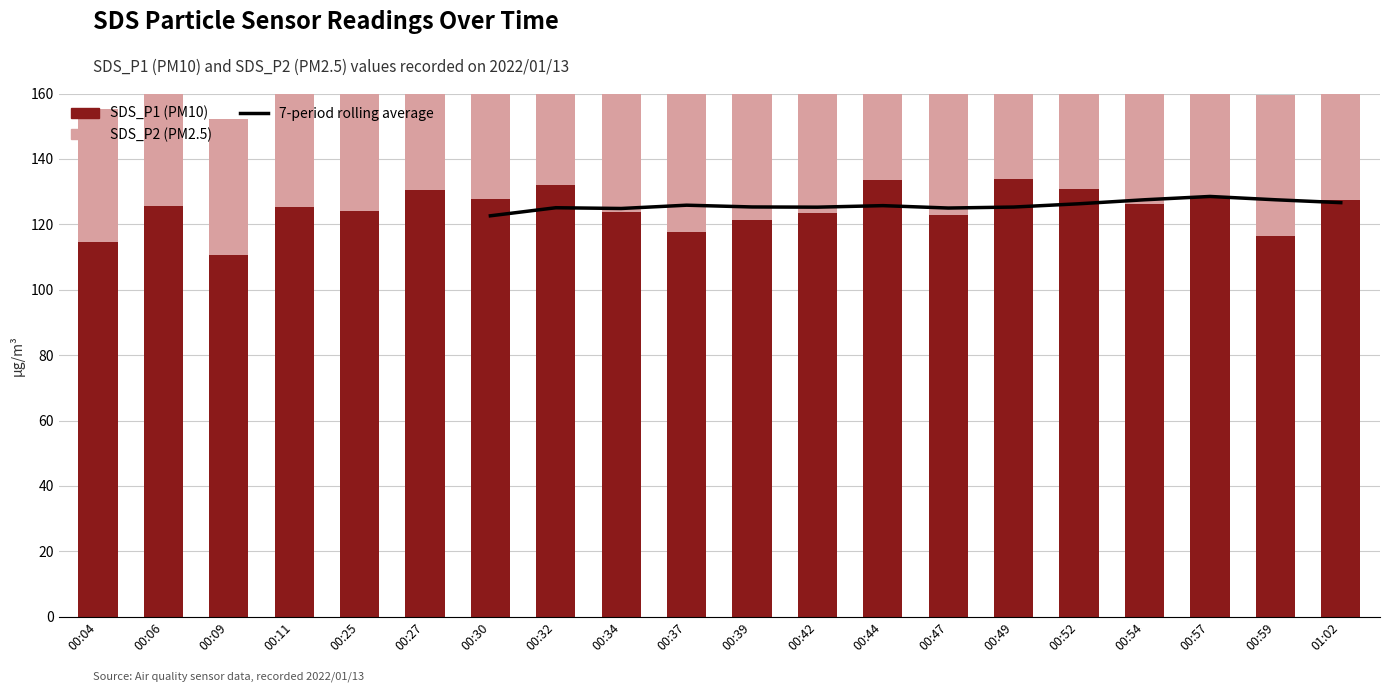

Which series has the largest total across all categories?

SDS_P1